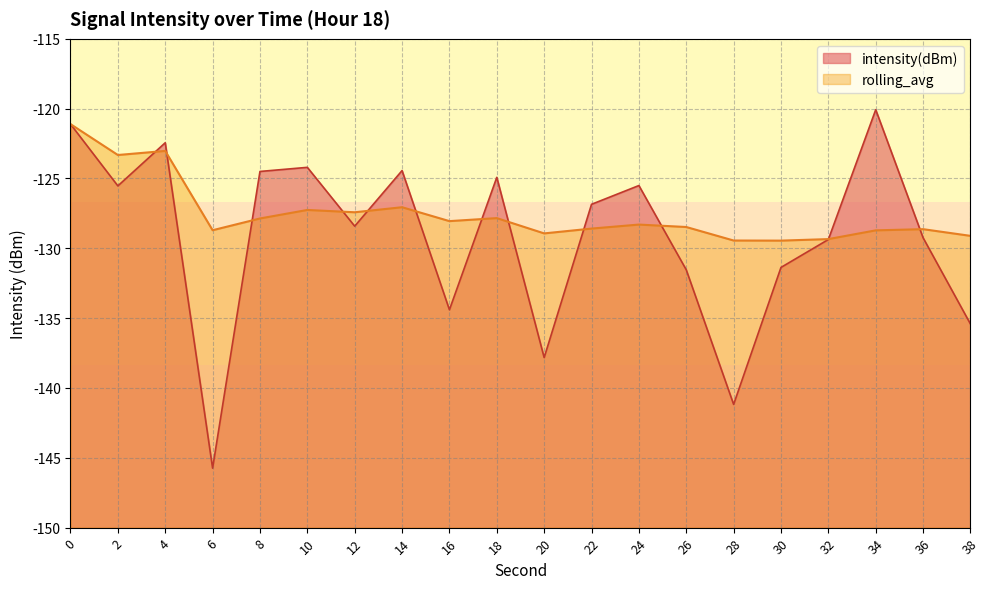

Where is the first local minimum for rolling_avg?

2